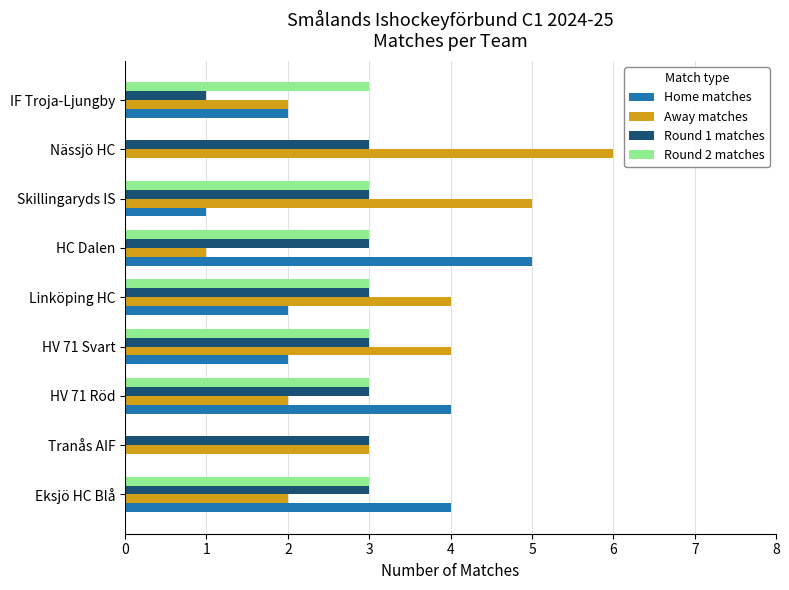

Is the value of Away matches at Linköping HC greater than the value of Round 1 matches at Skillingaryds IS?

Yes